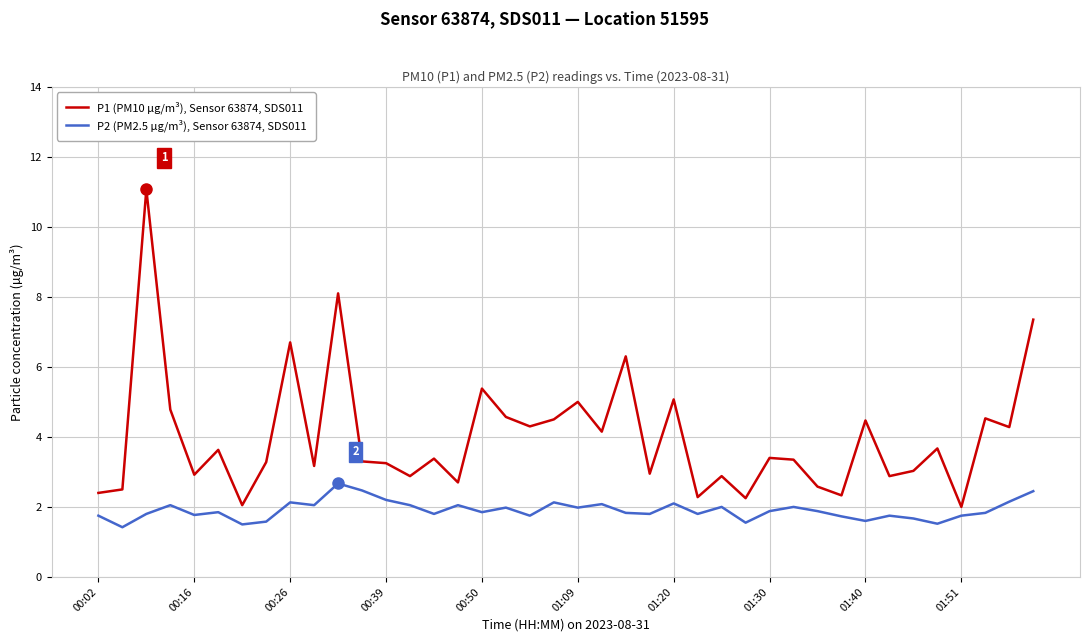

What is the sum of all P2 (PM2.5 µg/m³), Sensor 63874, SDS011 values?

76.2